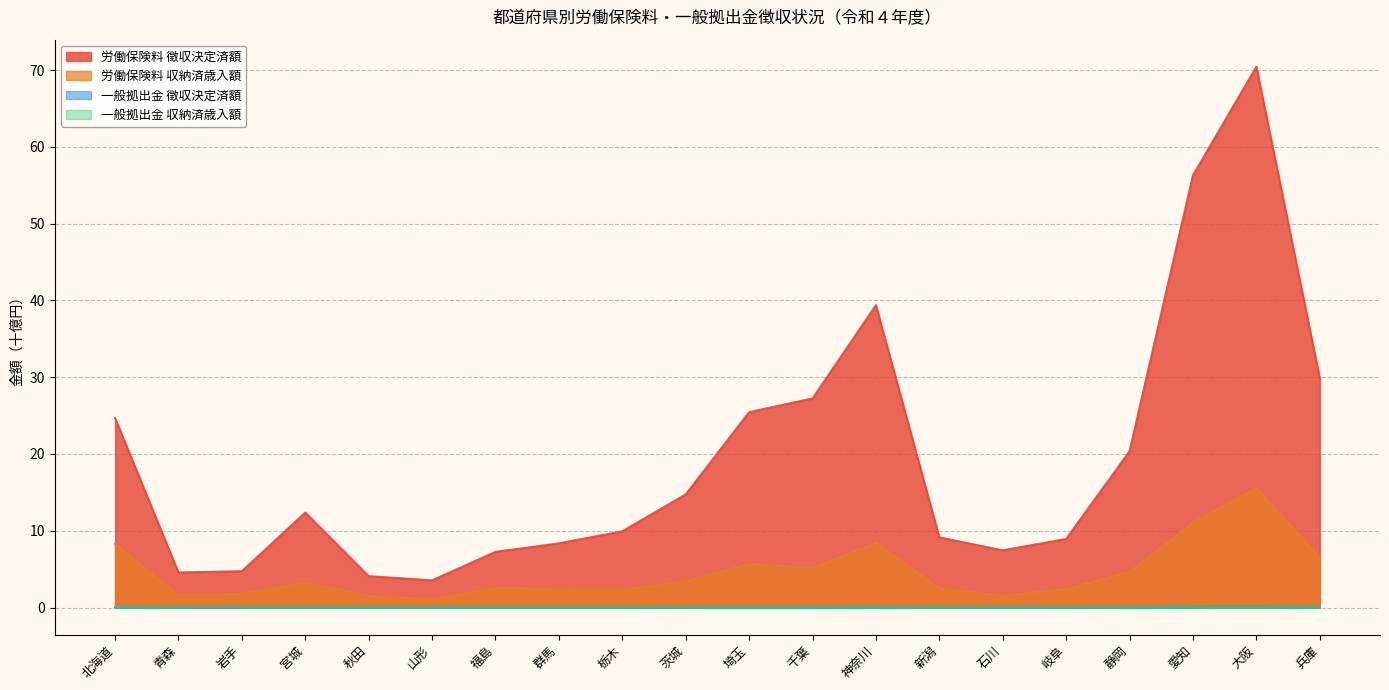

At which category does 労働保険料 徴収決定済額 reach its first local valley?

青森